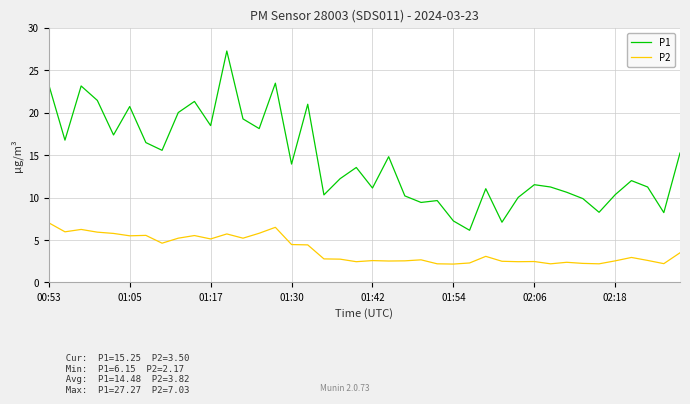

What is the highest value of the P2 series?

7.0